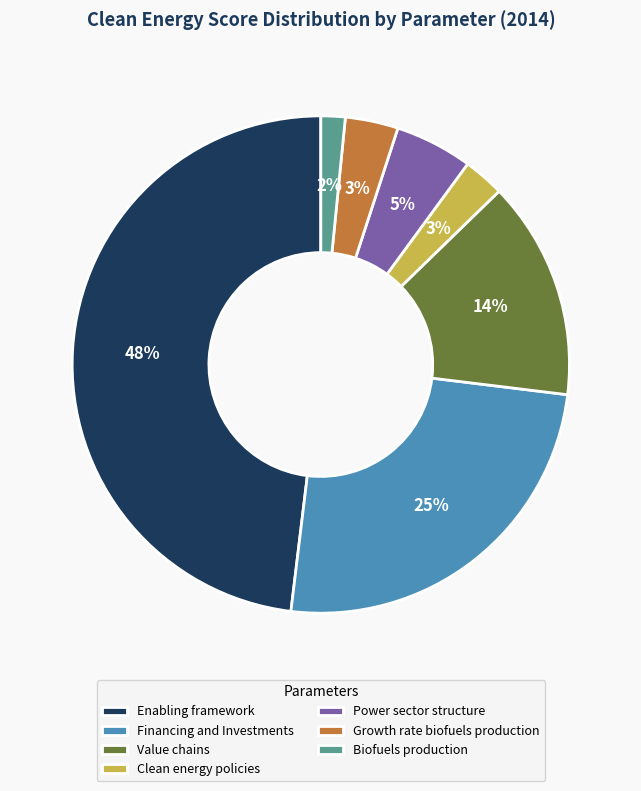

Which has a higher value, Biofuels production or Power sector structure?

Power sector structure